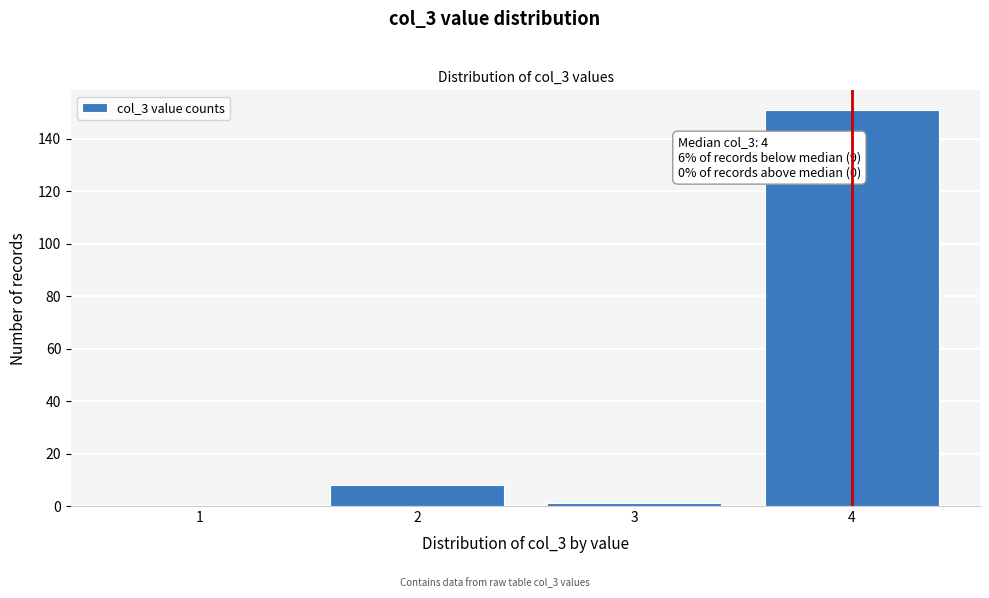

Reading left to right, list all the values displayed in this chart.

1=0	2=8	3=1	4=151